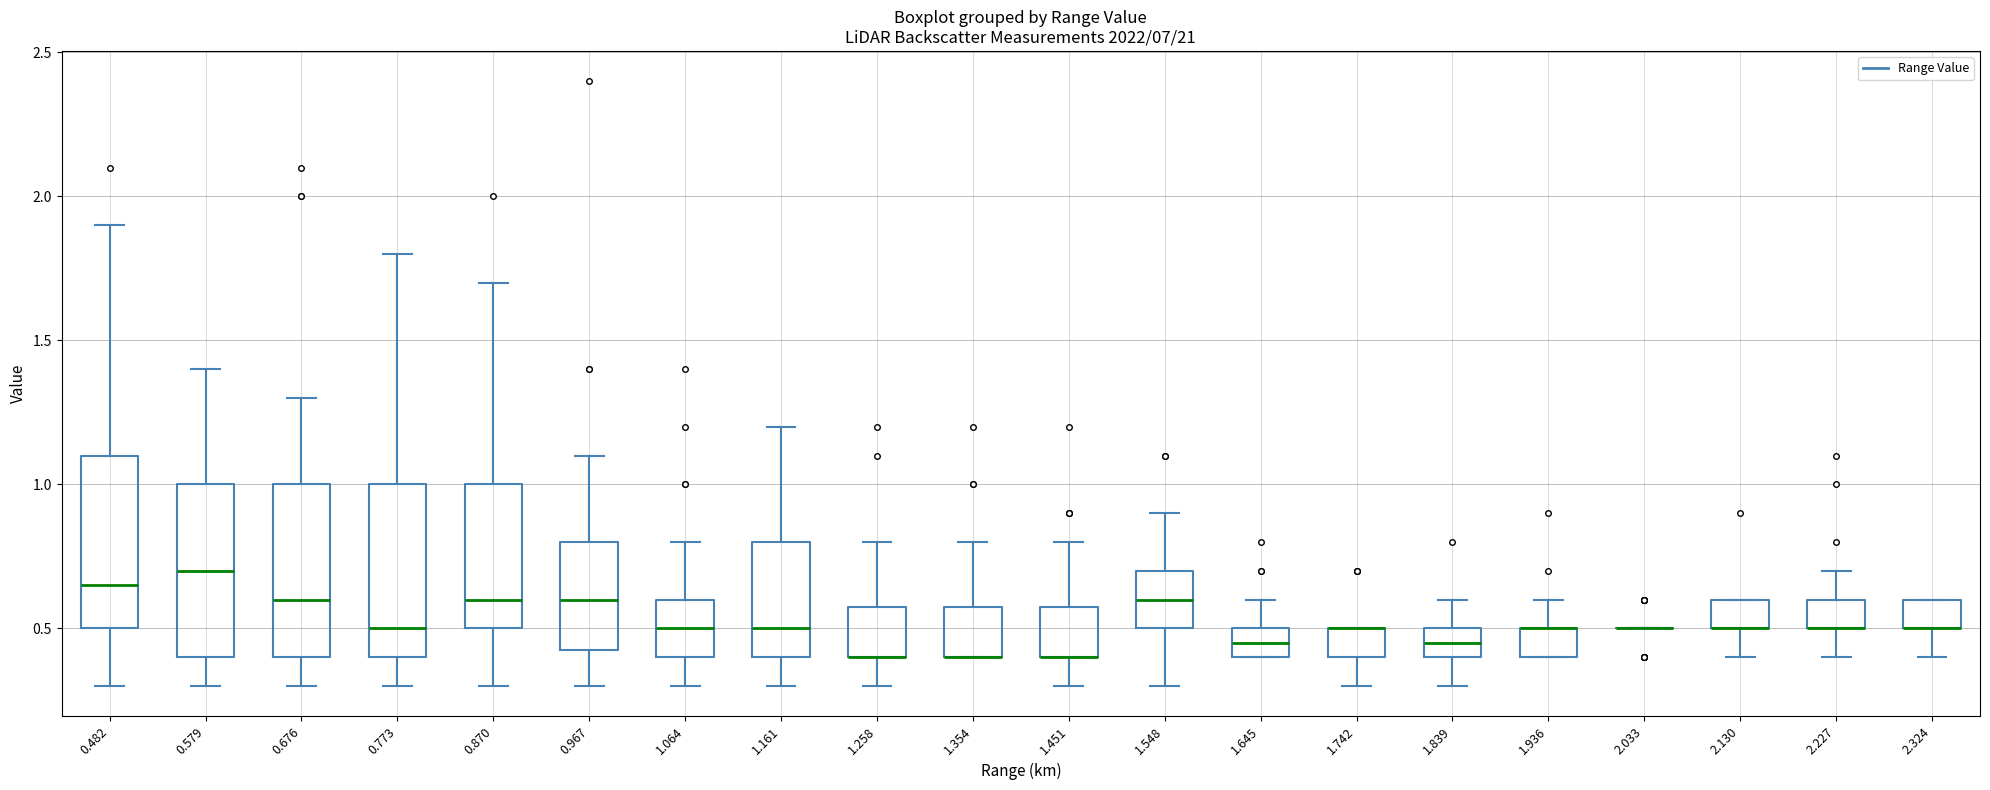

Reading left to right, read every box against the y-axis: the position of its median line, the range the box covers, and the ends of its whiskers. The values are not printed on the chart, so give them approximately, as read against the axis.

0.482: median 0.65, box 0.50 to 1.10, whiskers 0.30 to 1.90
0.579: median 0.70, box 0.40 to 1.00, whiskers 0.30 to 1.40
0.676: median 0.60, box 0.40 to 1.00, whiskers 0.30 to 1.30
0.773: median 0.50, box 0.40 to 1.00, whiskers 0.30 to 1.80
0.870: median 0.60, box 0.50 to 1.00, whiskers 0.30 to 1.70
0.967: median 0.60, box 0.45 to 0.80, whiskers 0.30 to 1.10
1.064: median 0.50, box 0.40 to 0.60, whiskers 0.30 to 0.80
1.161: median 0.50, box 0.40 to 0.80, whiskers 0.30 to 1.20
1.258: median 0.40 (drawn on the box's lower edge), box 0.40 to 0.60, whiskers 0.30 to 0.80
1.354: median 0.40 (drawn on the box's lower edge), box 0.40 to 0.60, whiskers 0.40 to 0.80
1.451: median 0.40 (drawn on the box's lower edge), box 0.40 to 0.60, whiskers 0.30 to 0.80
1.548: median 0.60, box 0.50 to 0.70, whiskers 0.30 to 0.90
1.645: median 0.45, box 0.40 to 0.50, whiskers 0.40 to 0.60
1.742: median 0.50 (drawn on the box's upper edge), box 0.40 to 0.50, whiskers 0.30 to 0.50
1.839: median 0.45, box 0.40 to 0.50, whiskers 0.30 to 0.60
1.936: median 0.50 (drawn on the box's upper edge), box 0.40 to 0.50, whiskers 0.40 to 0.60
2.033: box collapsed to a line at 0.50, whiskers 0.50 to 0.50
2.130: median 0.50 (drawn on the box's lower edge), box 0.50 to 0.60, whiskers 0.40 to 0.60
2.227: median 0.50 (drawn on the box's lower edge), box 0.50 to 0.60, whiskers 0.40 to 0.70
2.324: median 0.50 (drawn on the box's lower edge), box 0.50 to 0.60, whiskers 0.40 to 0.60